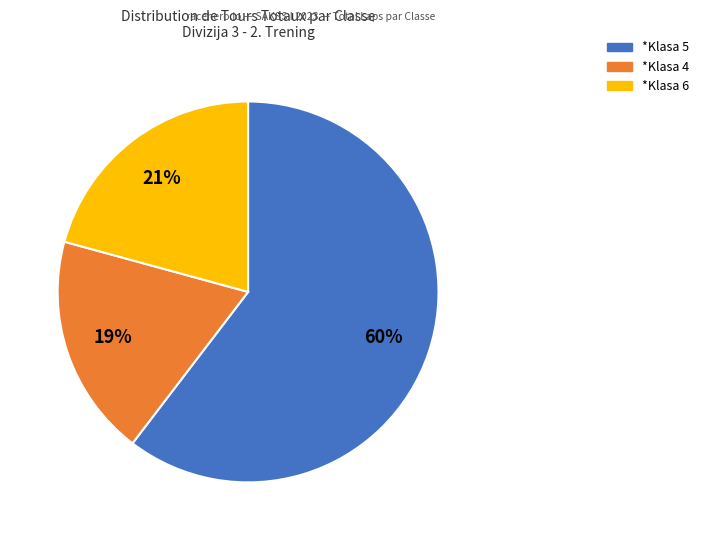

To the nearest percent, what is the average slice percentage?

33%